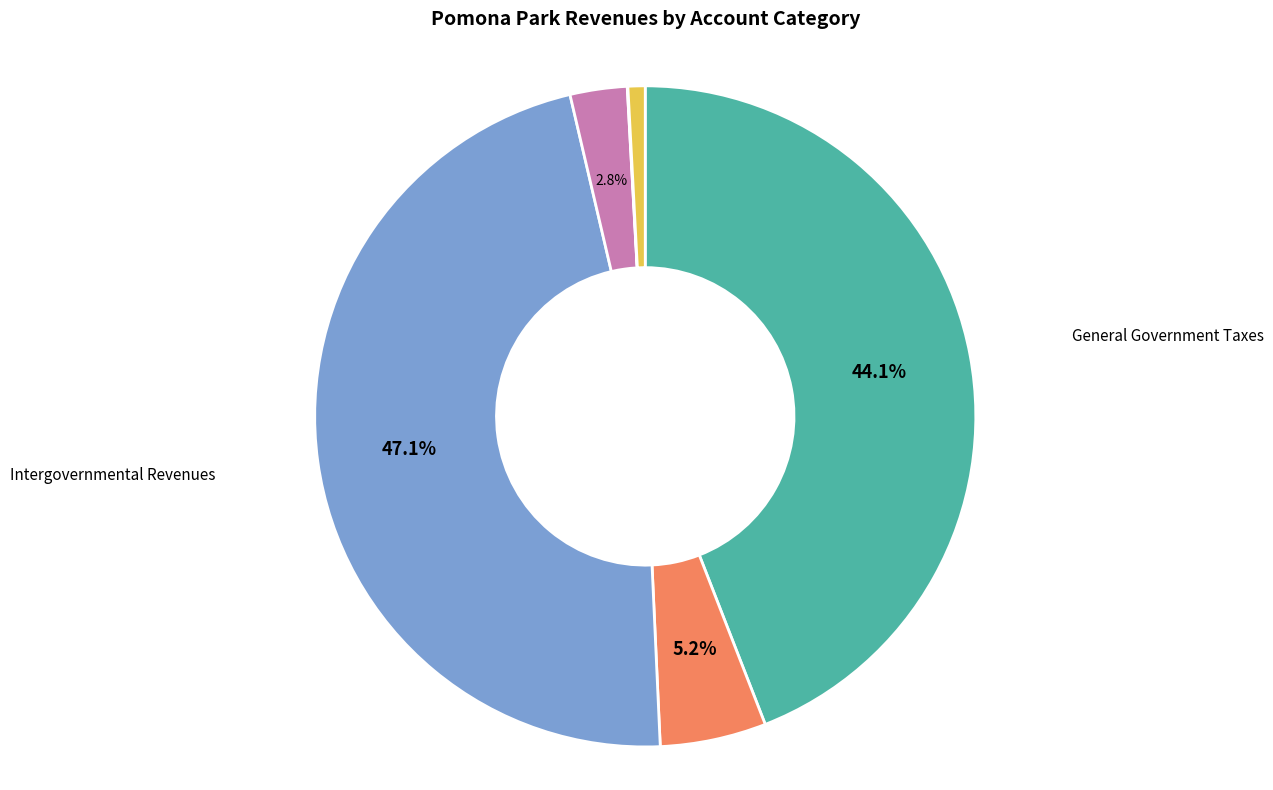

Is it true that Charges for Services is 3% of the pie?

True